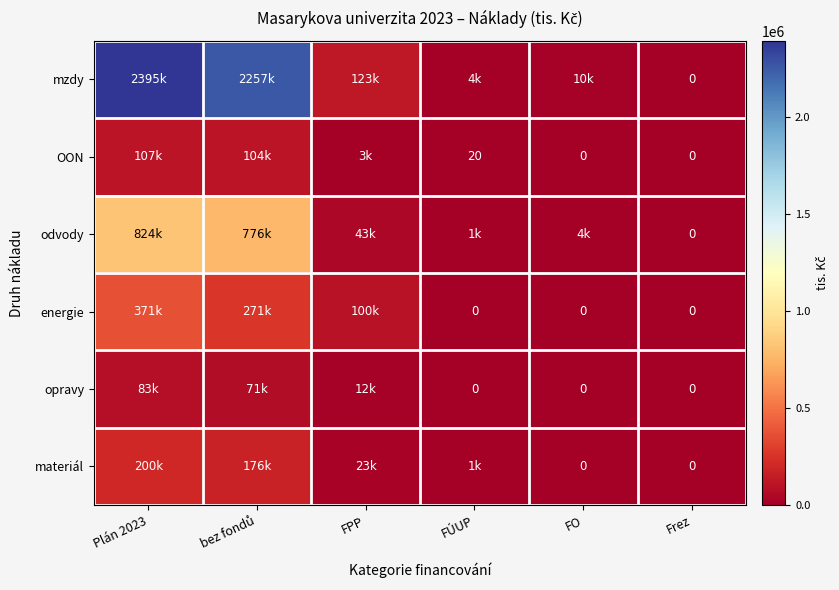

Which series has the largest total across all categories?

mzdy